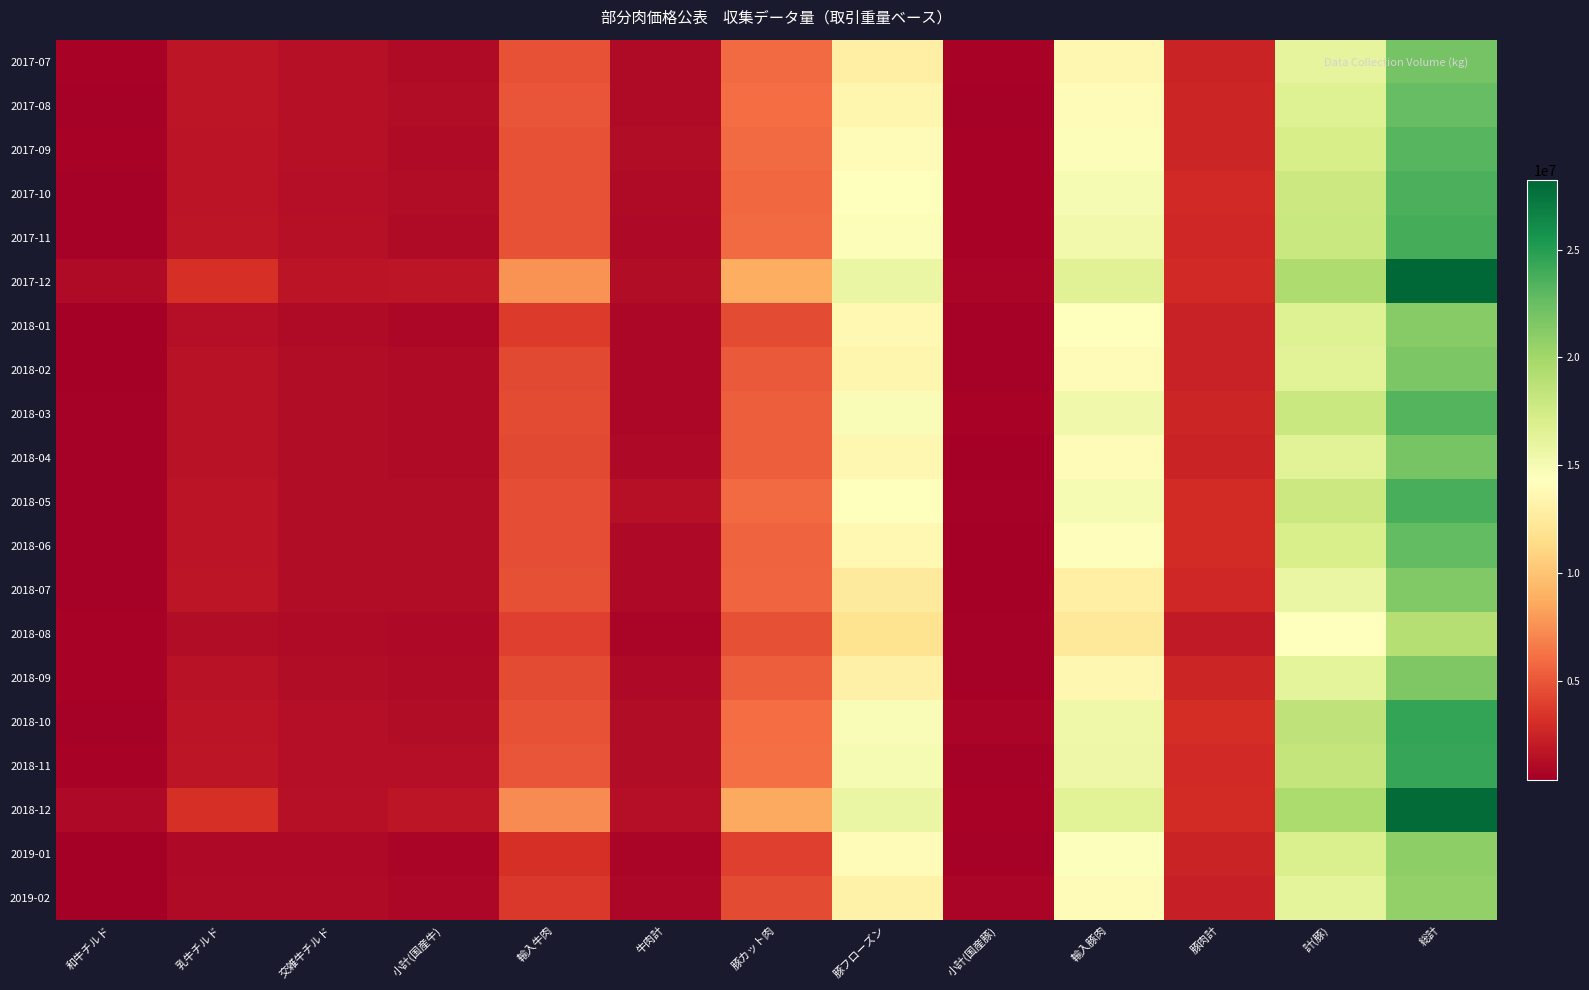

At how many categories does at least one series exceed 13297620?

4